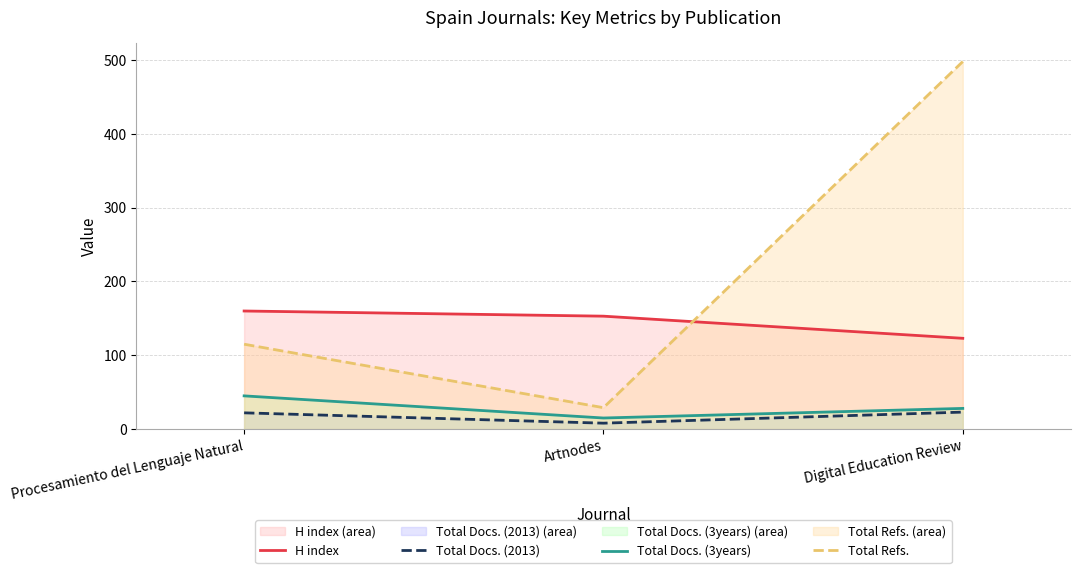

Rank the series by their maximum value, from lowest to highest.

Total Docs. (2013), Total Docs. (3years), H index, Total Refs.